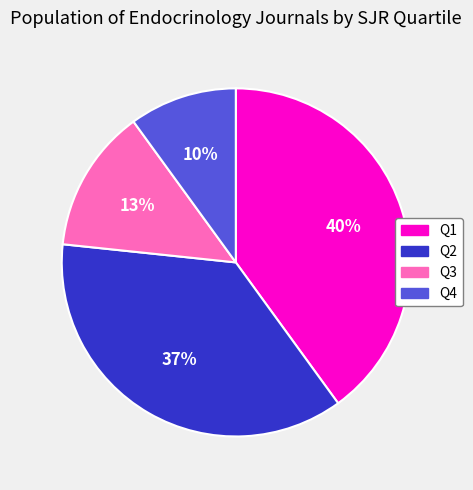

Does any single category account for the majority?

No